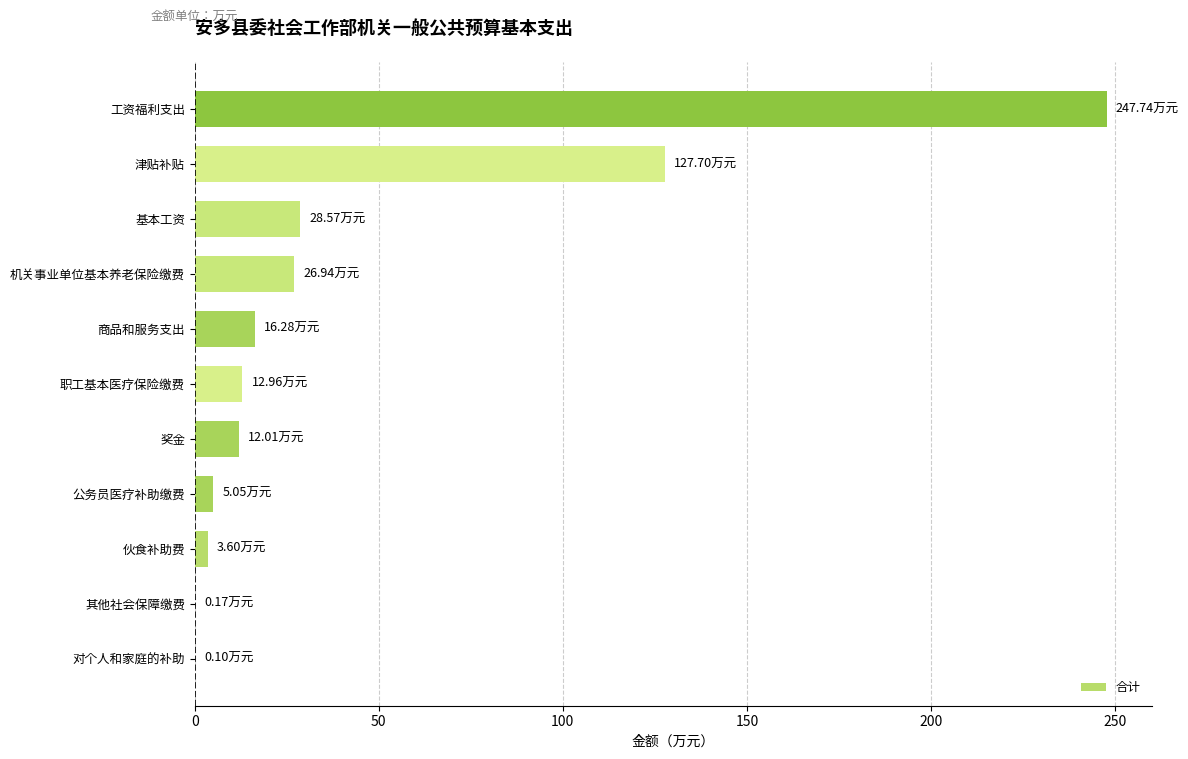

Between 公务员医疗补助缴费 and 基本工资, which is larger?

基本工资